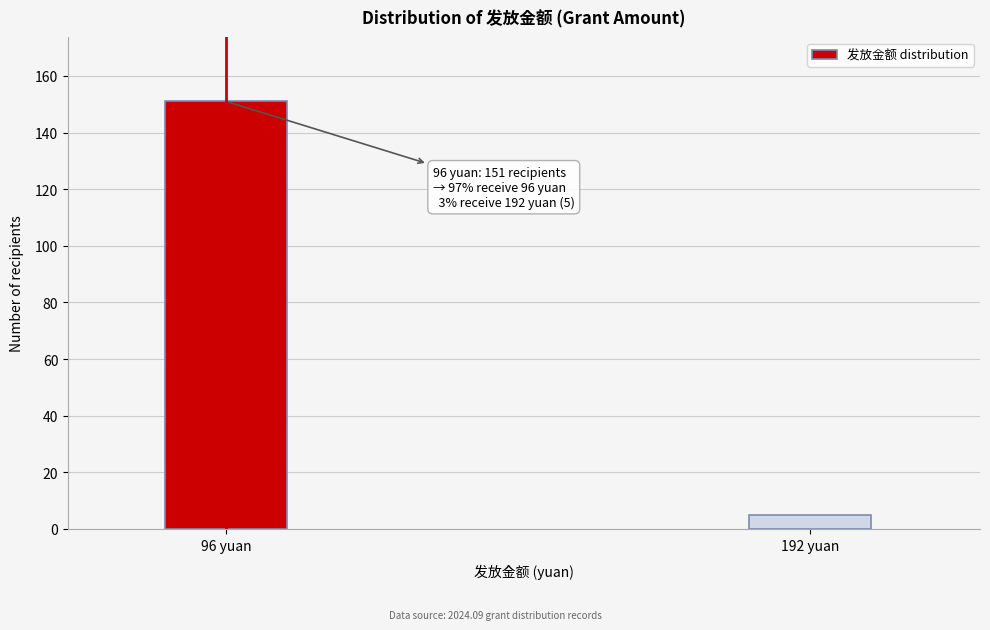

Reading right to left, list all the values displayed in this chart.

192 yuan=5	96 yuan=151